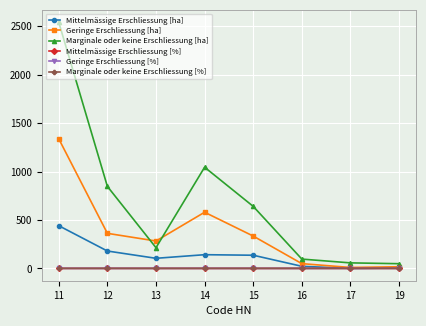

Which series has the largest range (max minus min)?

Marginale oder keine Erschliessung [ha]